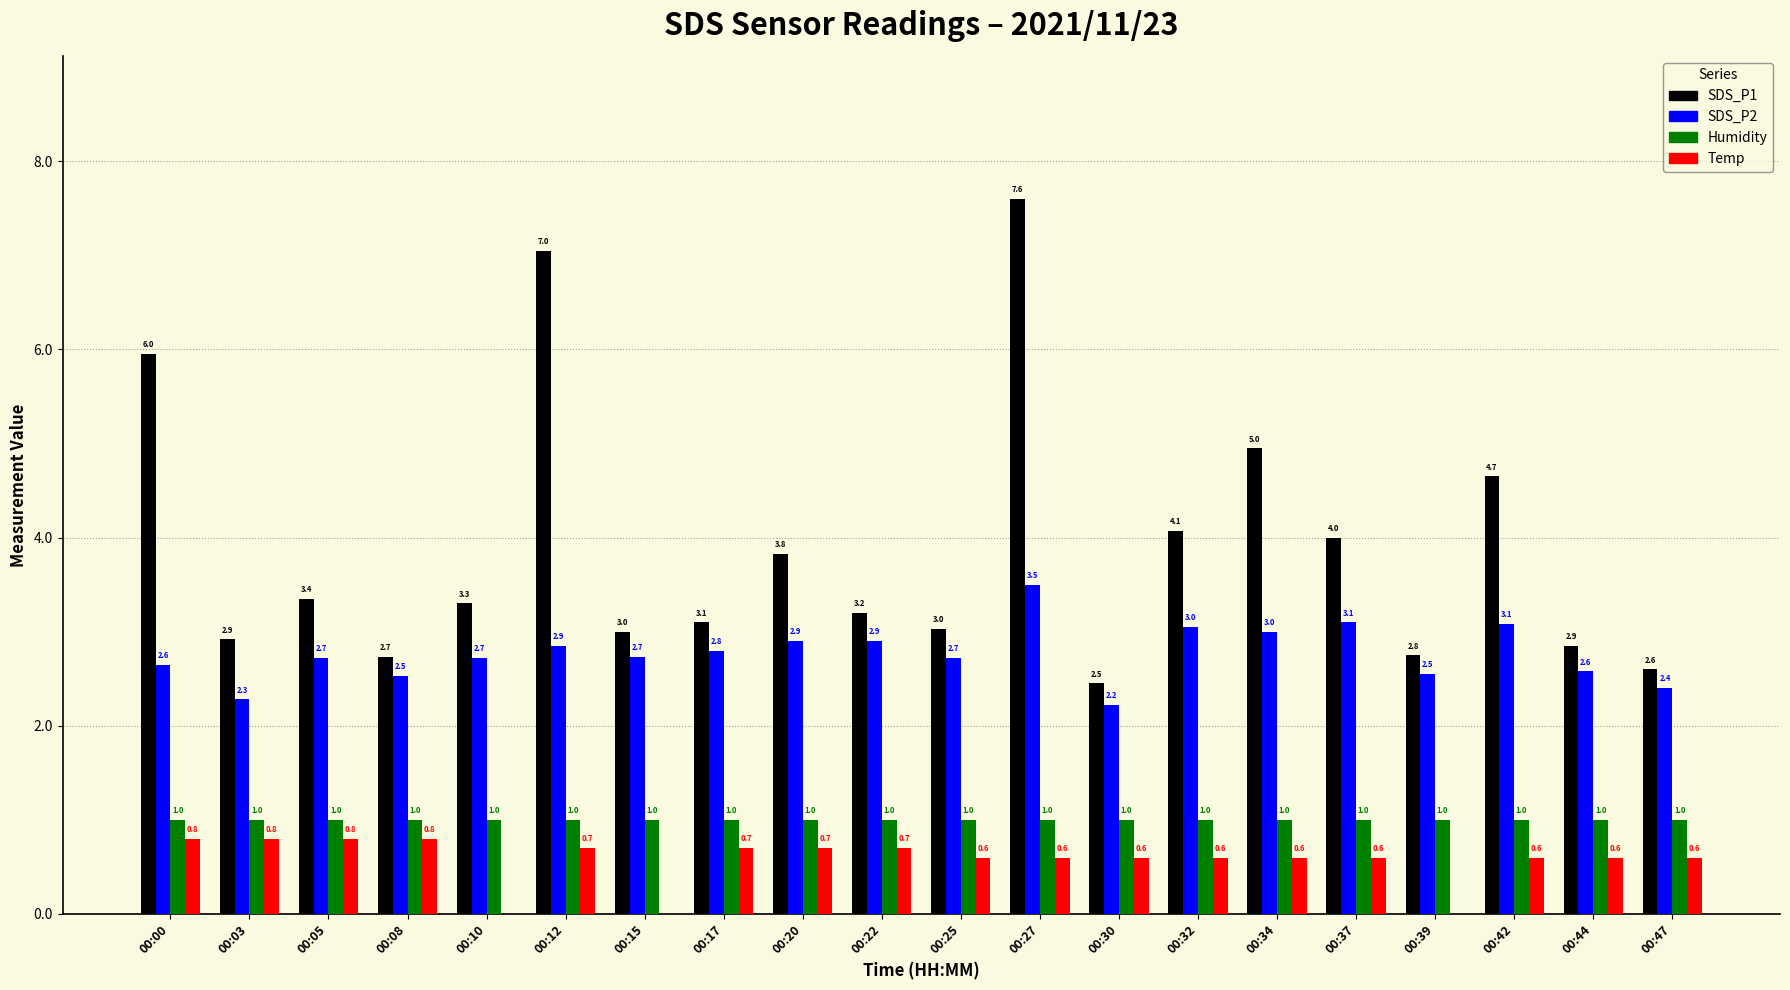

What is the sum of all Temp values?

11.4